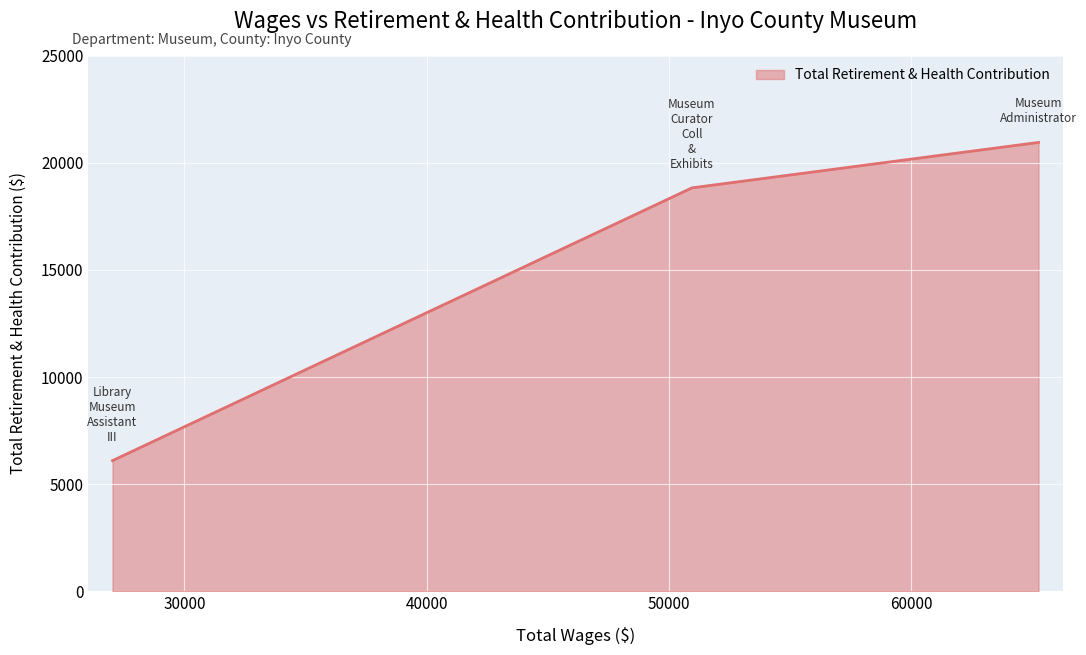

The value at 40000 is 8614. True or false?

False